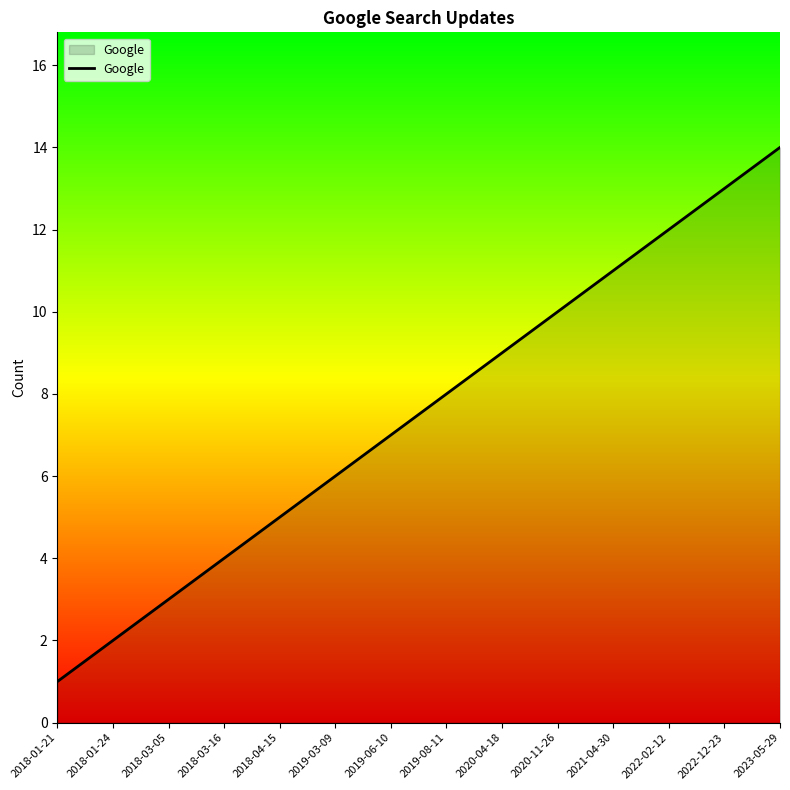

What position from the right is 2019-06-10?

8